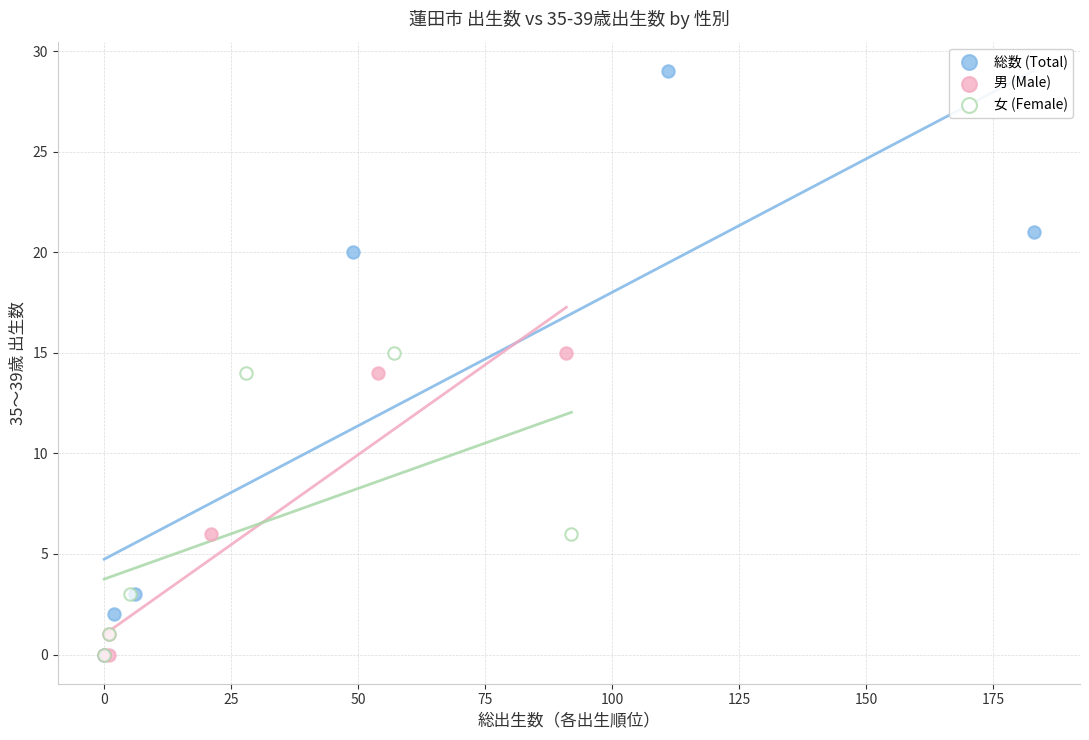

Which series has the largest Y range (max minus min)?

総数 (Total)